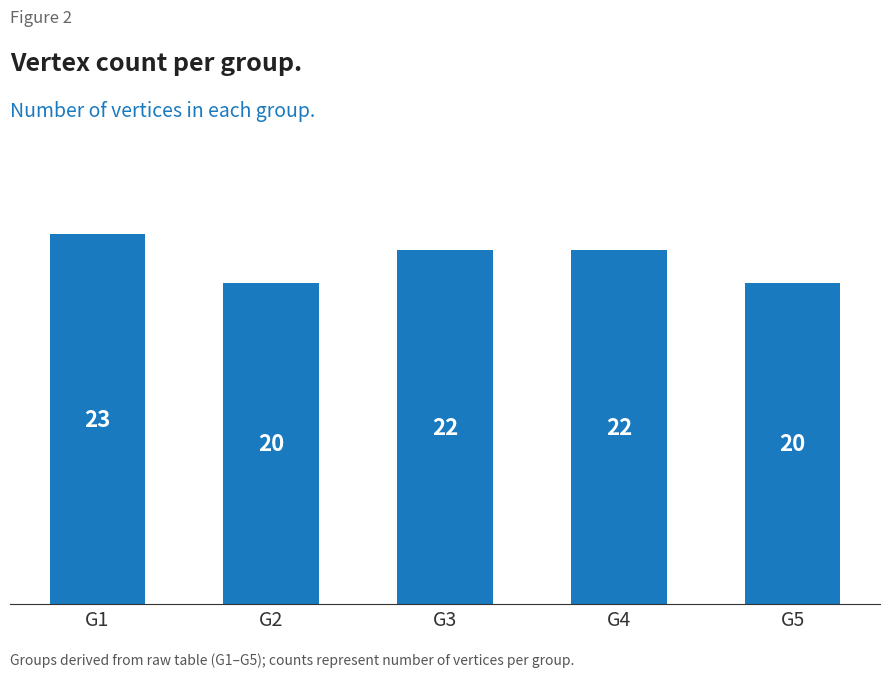

How many categories are shown in the chart?

5